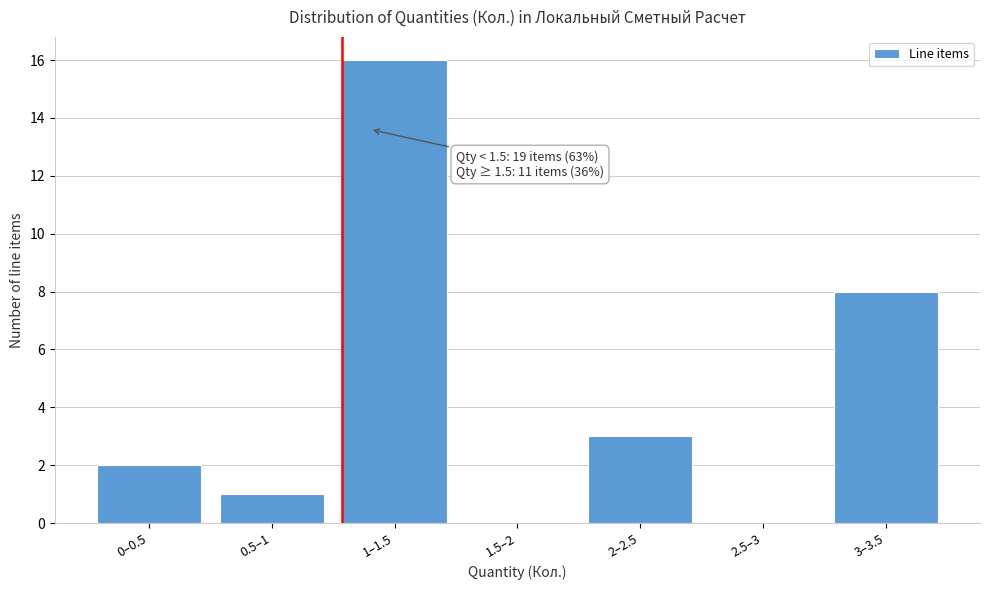

Reading left to right, what are all the values shown in this chart?

0–0.5=2	0.5–1=1	1–1.5=16	1.5–2=0	2–2.5=3	2.5–3=0	3–3.5=8